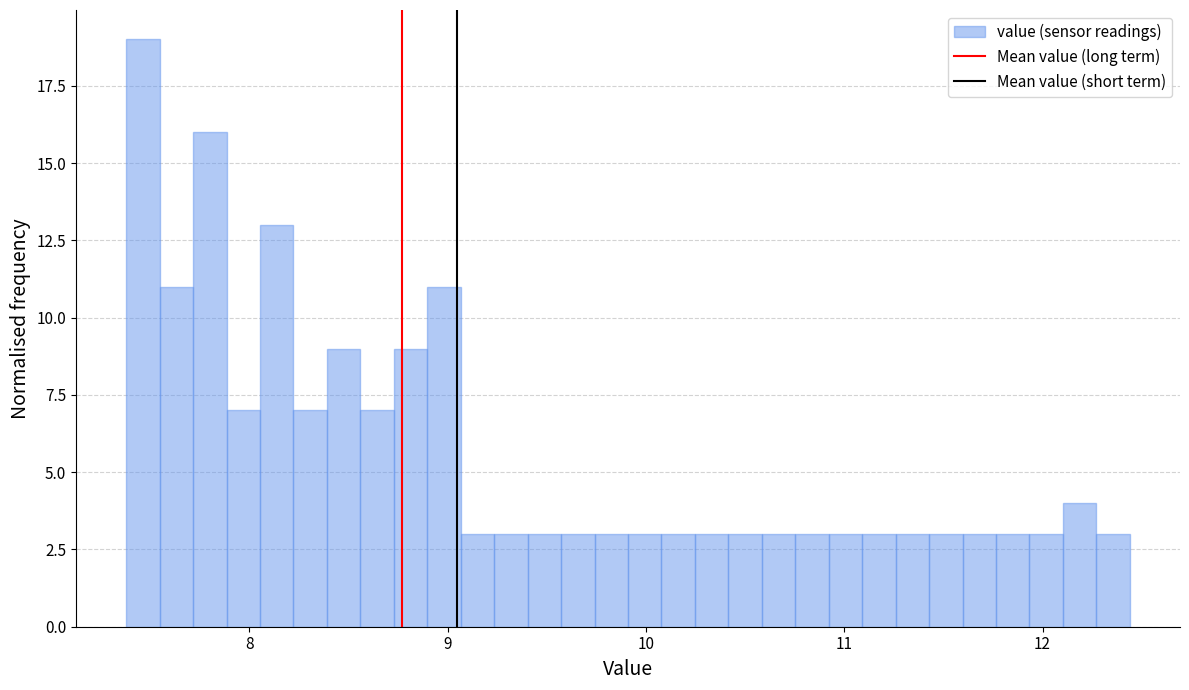

Around what value on the x-axis is the tallest bar? Give the approximate position of its centre, as read against the axis.

7.5